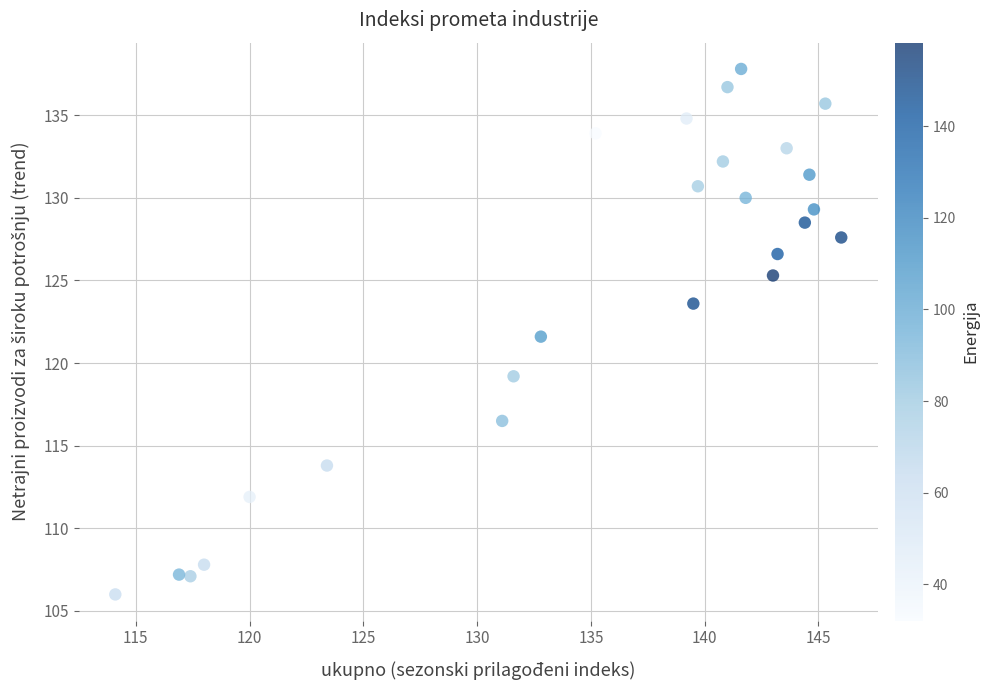

What Y value in the scatter plot is closest to 121?

121.6